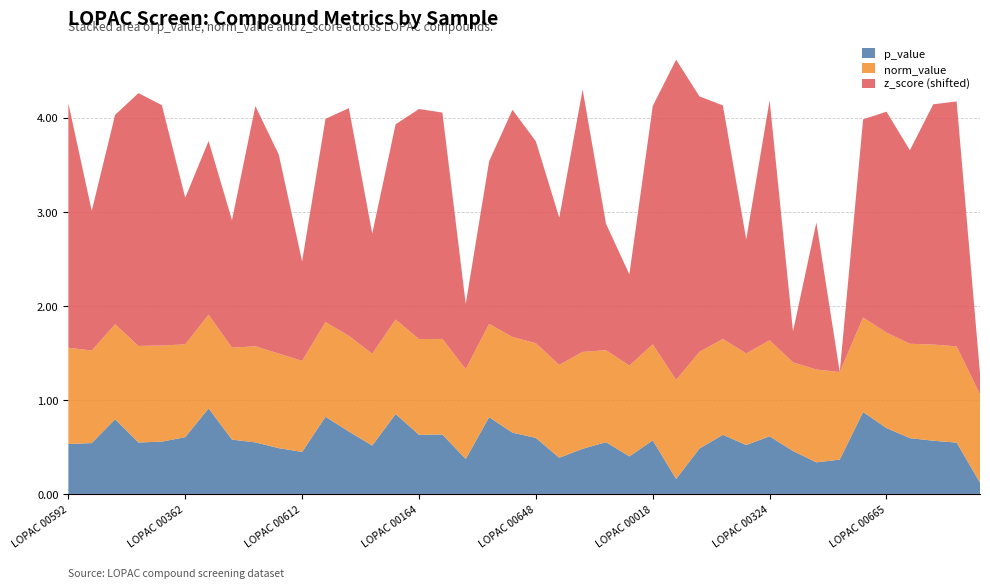

The p_value series shows 1.0 at LOPAC 00362. True or false?

False